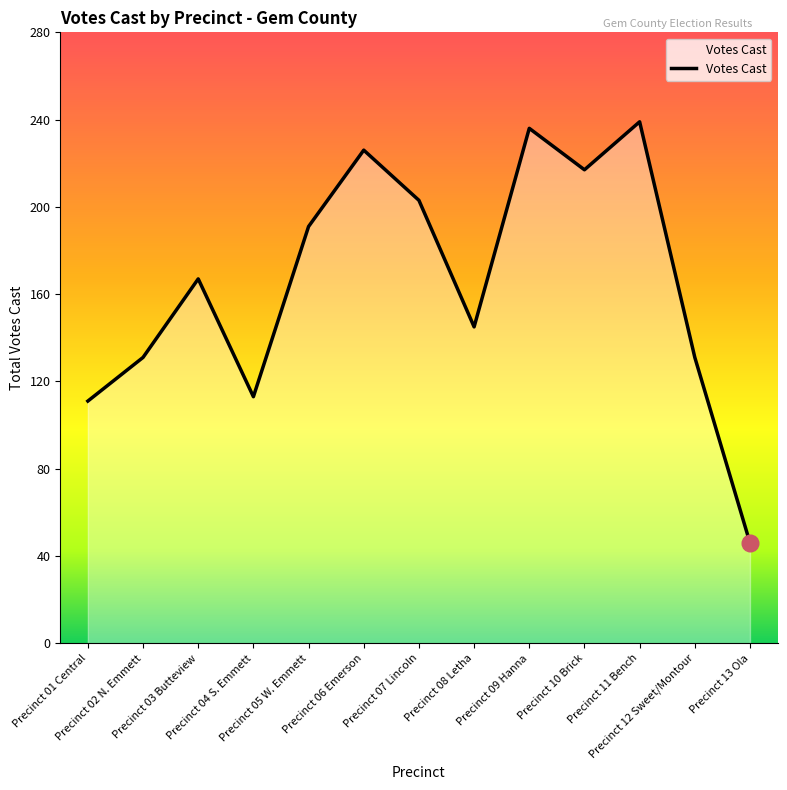

What is the sum of all values?

2156